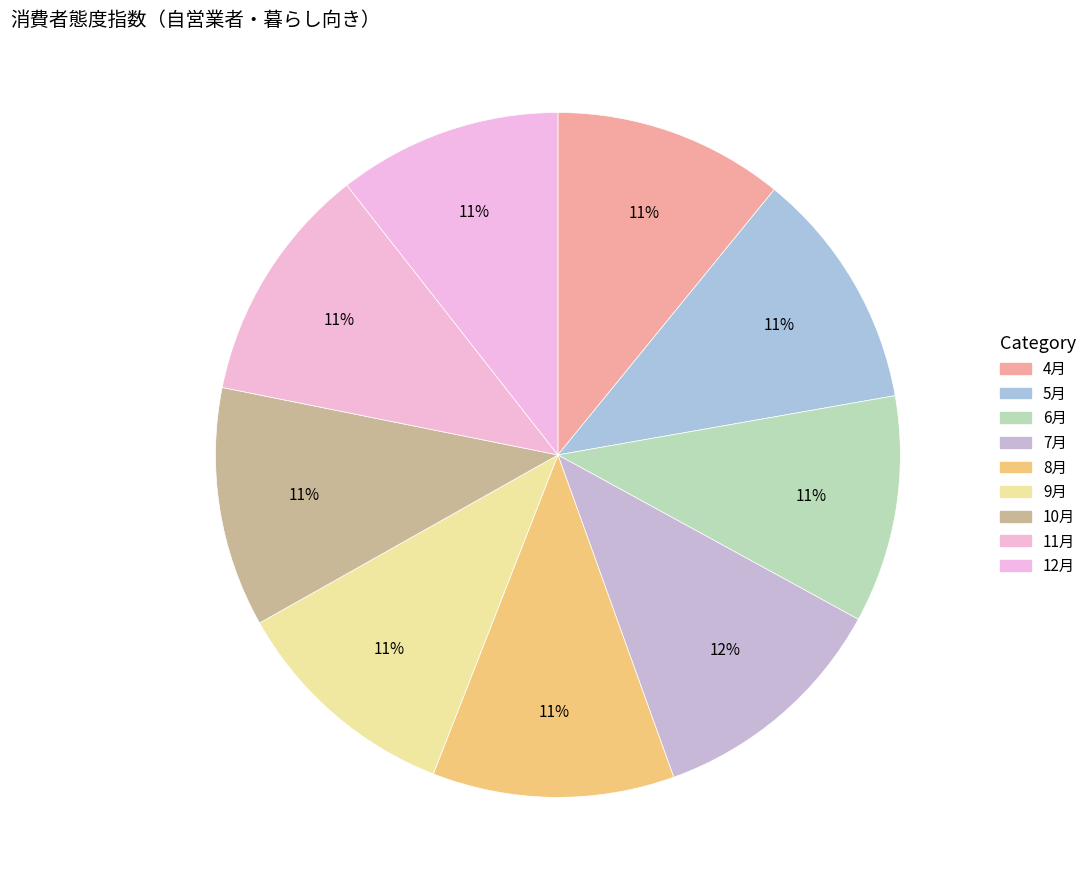

Is it true that 11月 is 11% of the pie?

True